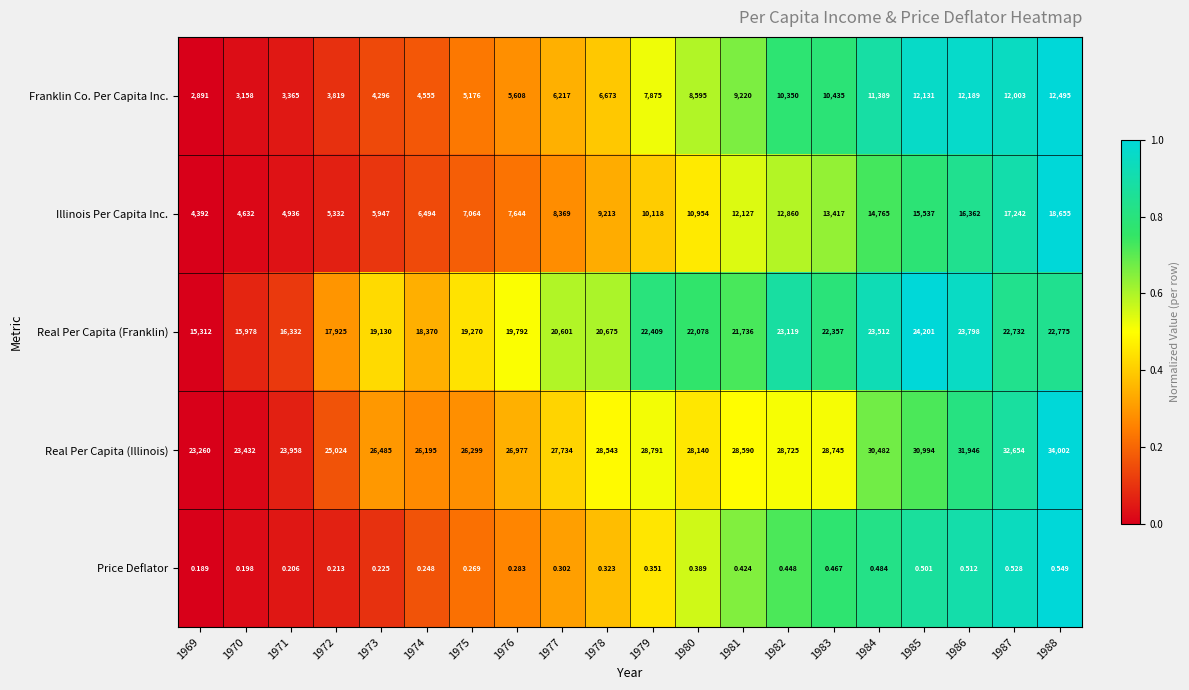

Which series changed the most between 1972 and 1978?

Illinois Per Capita Inc.